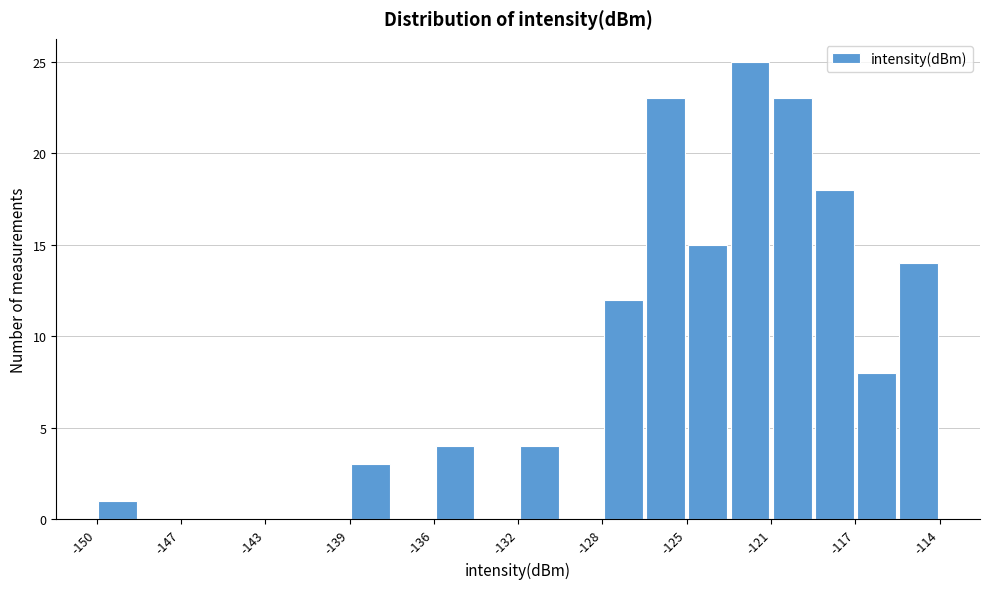

Read against the x-axis, roughly where is the centre of the tallest bar?

-122.0